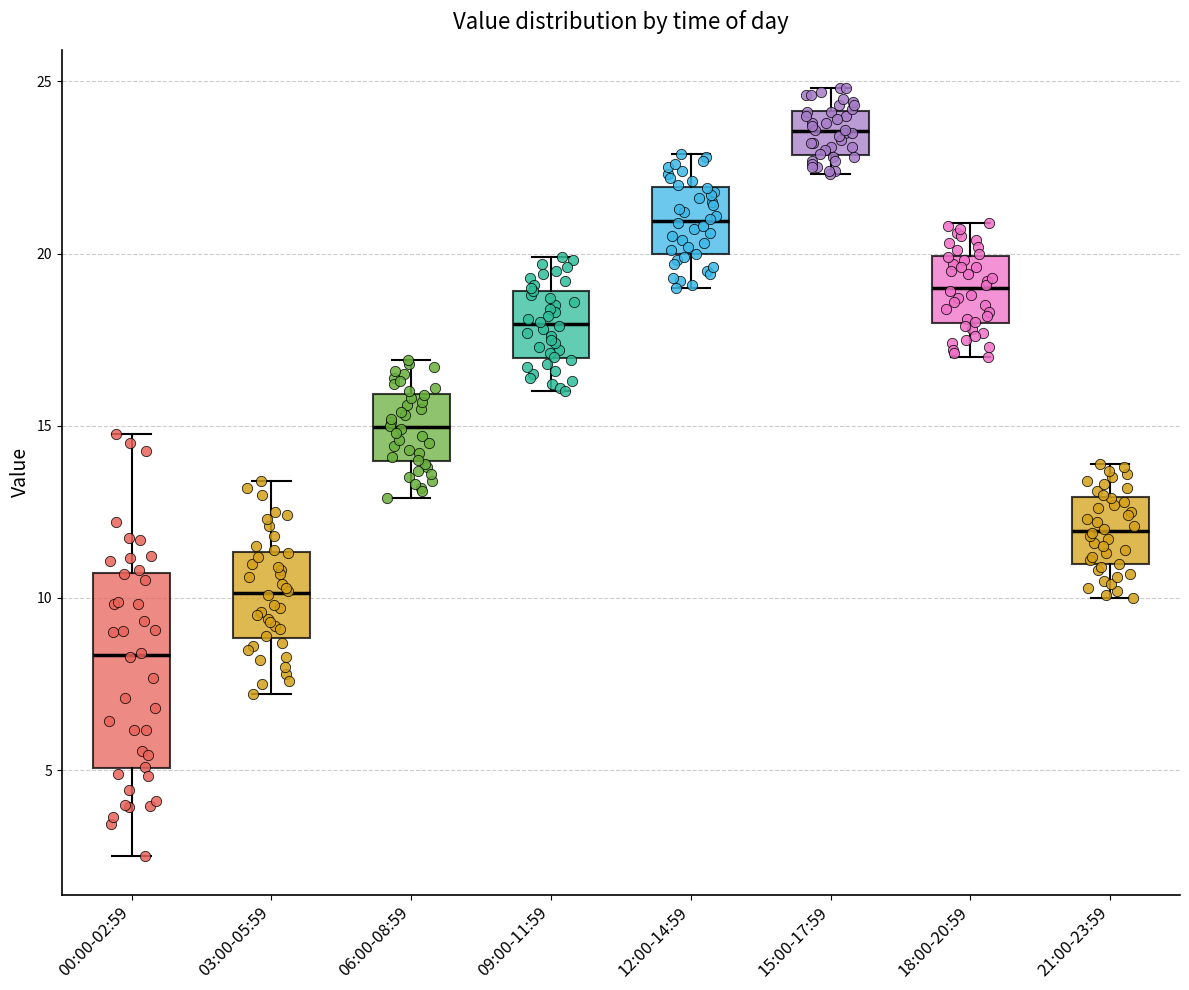

Which box's median line is the lowest?

00:00-02:59